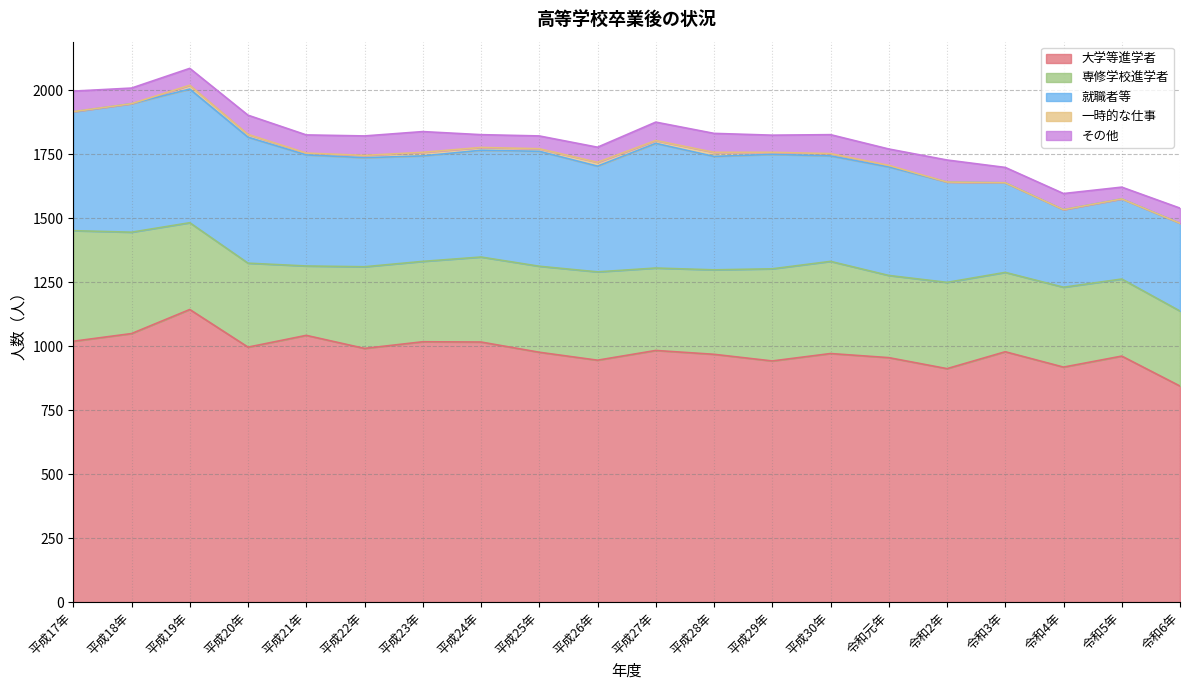

How many lines are shown in the chart?

5